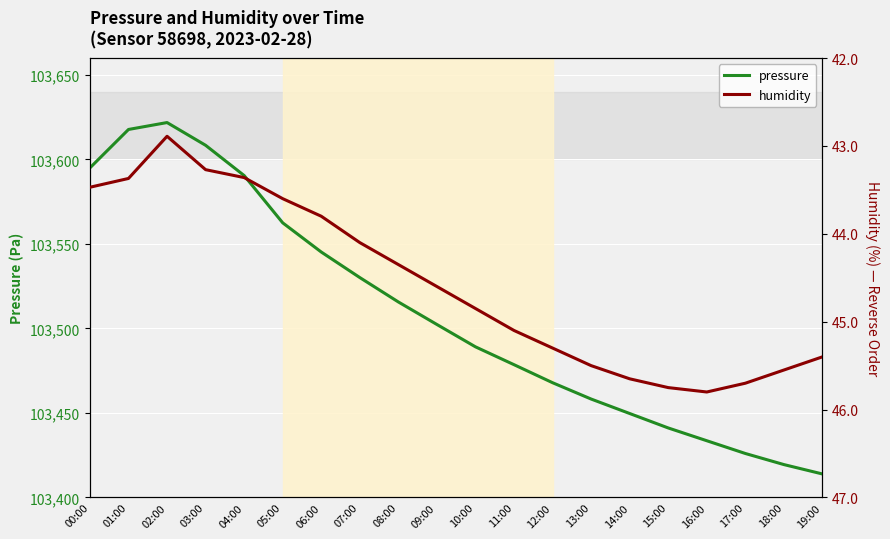

Reading left to right, transcribe all the data shown in this chart.

pressure: 00:00=103595.0	01:00=103617.8	02:00=103621.8	03:00=103608.4	04:00=103590.5	05:00=103562.5	06:00=103545.2	07:00=103530.1	08:00=103515.7	09:00=103502.3	10:00=103489.1	11:00=103478.6	12:00=103467.9	13:00=103458.2	14:00=103449.7	15:00=103441.1	16:00=103433.6	17:00=103426.0	18:00=103419.4	19:00=103413.9
humidity: 00:00=43.5	01:00=43.4	02:00=42.9	03:00=43.3	04:00=43.4	05:00=43.6	06:00=43.8	07:00=44.1	08:00=44.4	09:00=44.6	10:00=44.9	11:00=45.1	12:00=45.3	13:00=45.5	14:00=45.6	15:00=45.8	16:00=45.8	17:00=45.7	18:00=45.5	19:00=45.4